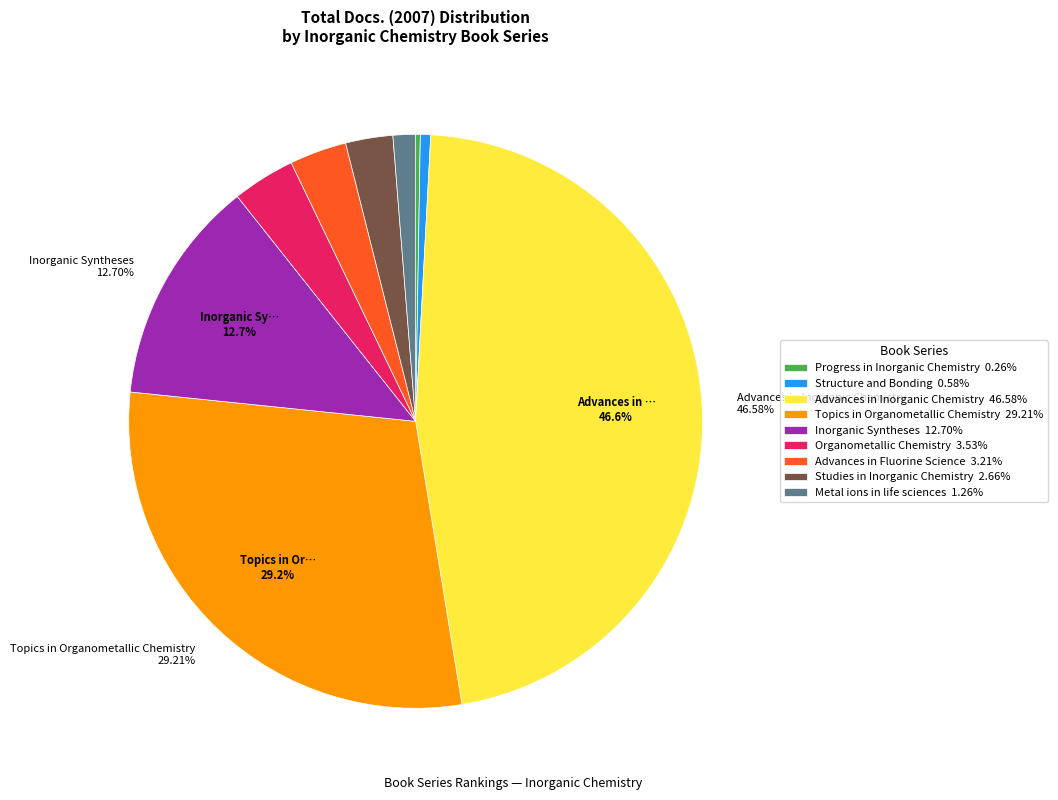

Is there a majority slice in this chart?

No